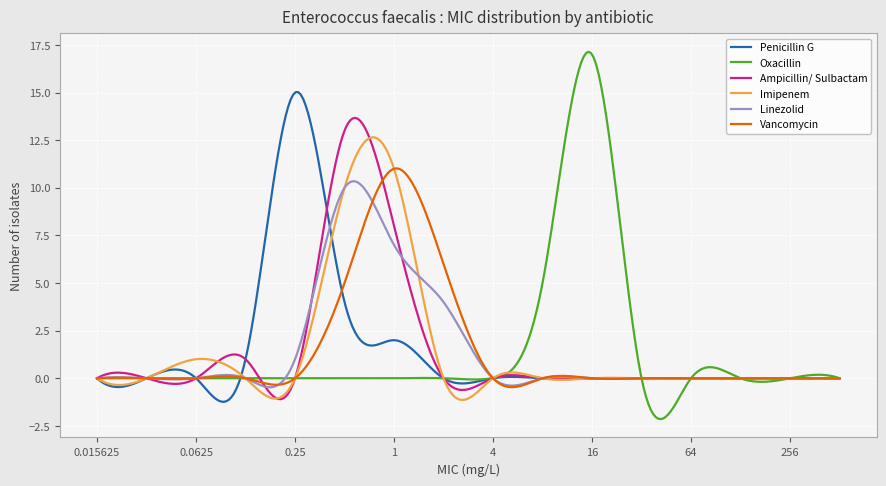

What is the minimum value for Penicillin G?

-1.2